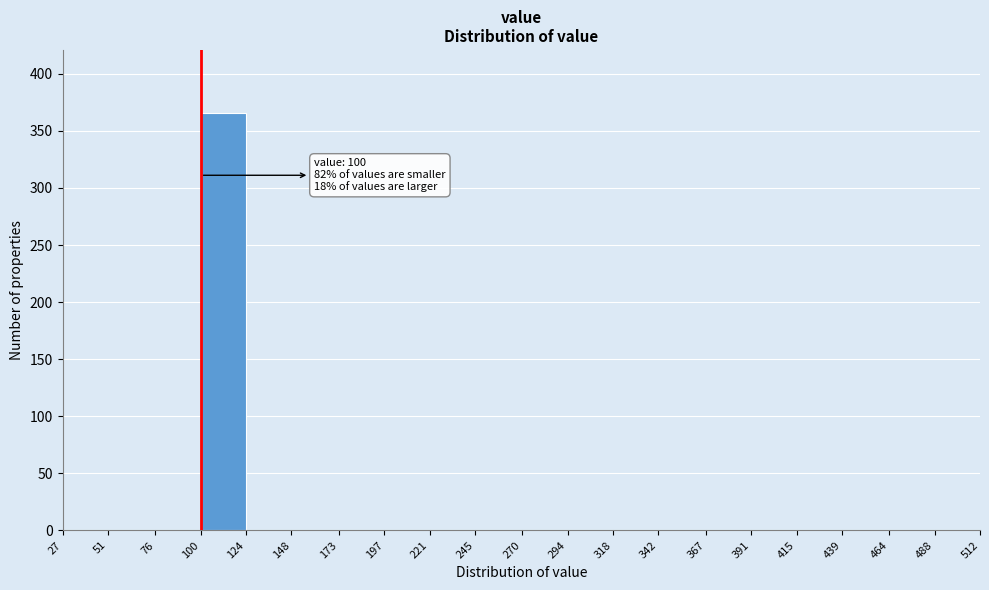

Over which range of the x-axis is the bar tallest?

100 to 124